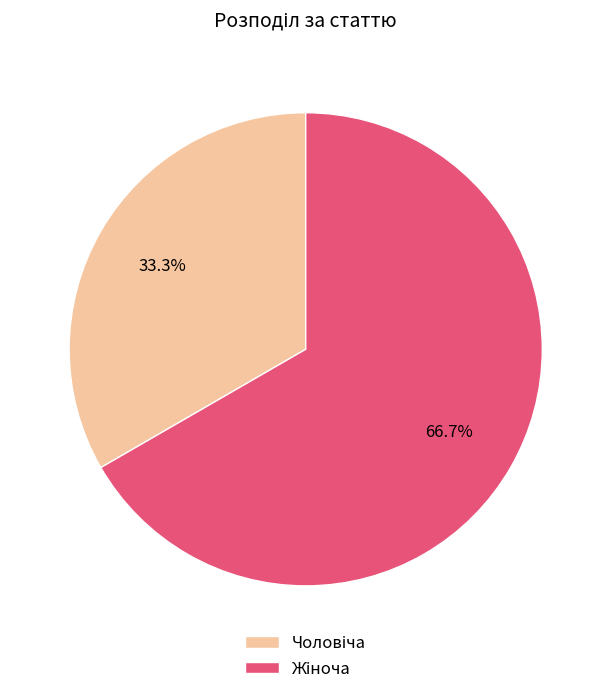

Is there any slice that represents more than half of the pie?

Yes